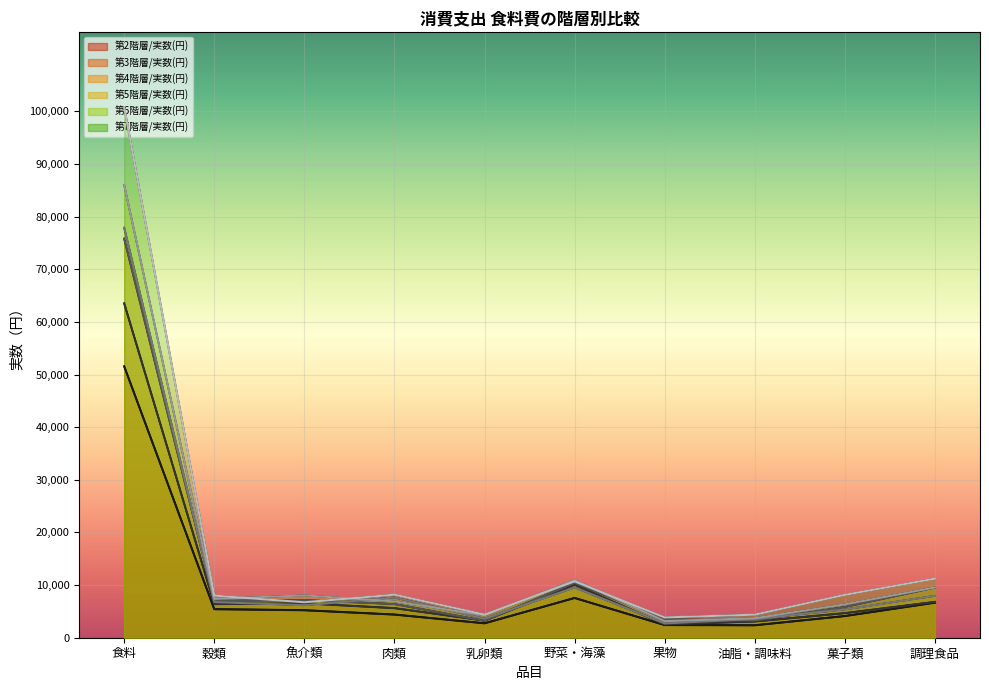

True or false: 第5階層/実数(円) and 第7階層/実数(円) cross at least once.

False